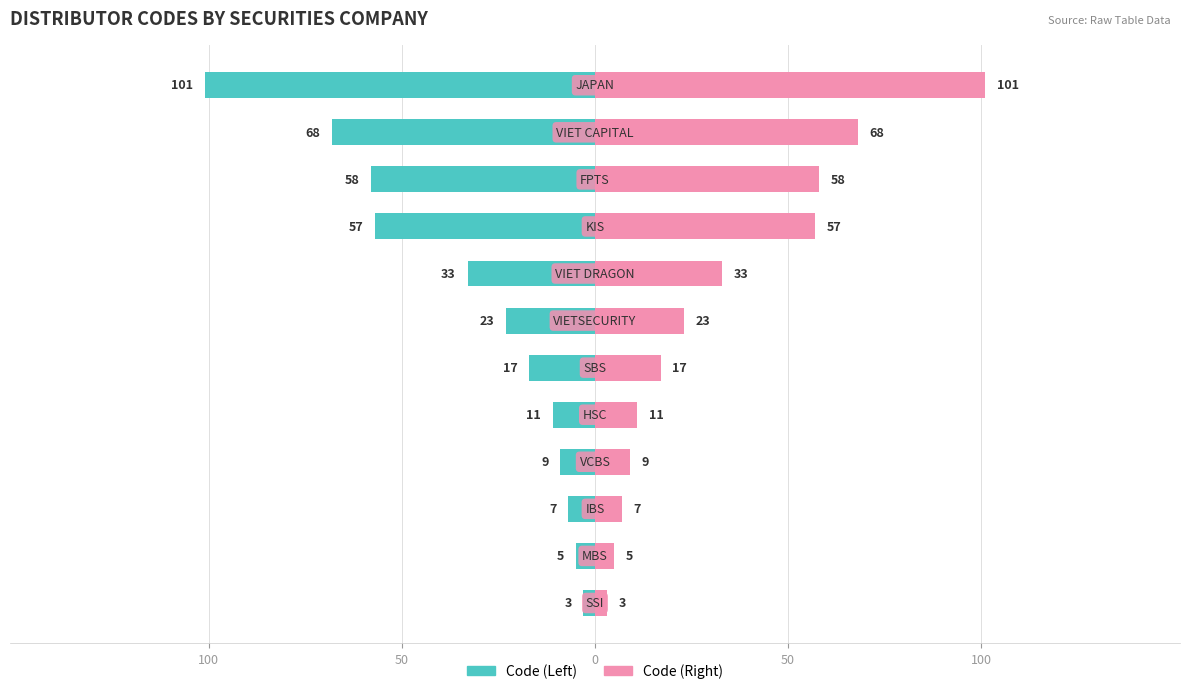

Read the Code (Left) value at 0, to the nearest 5.

-5